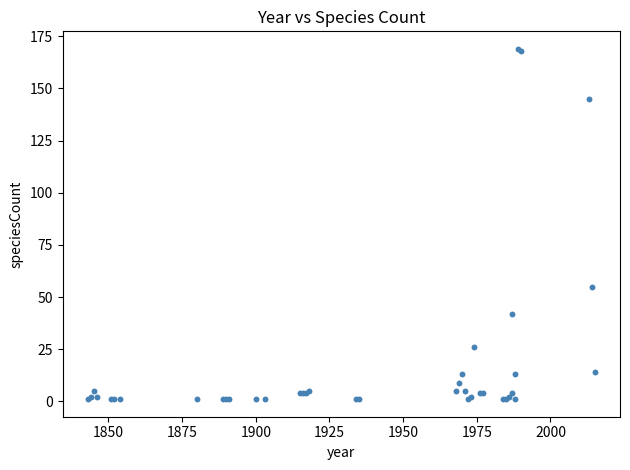

What Y value in the scatter plot is closest to 85?

55